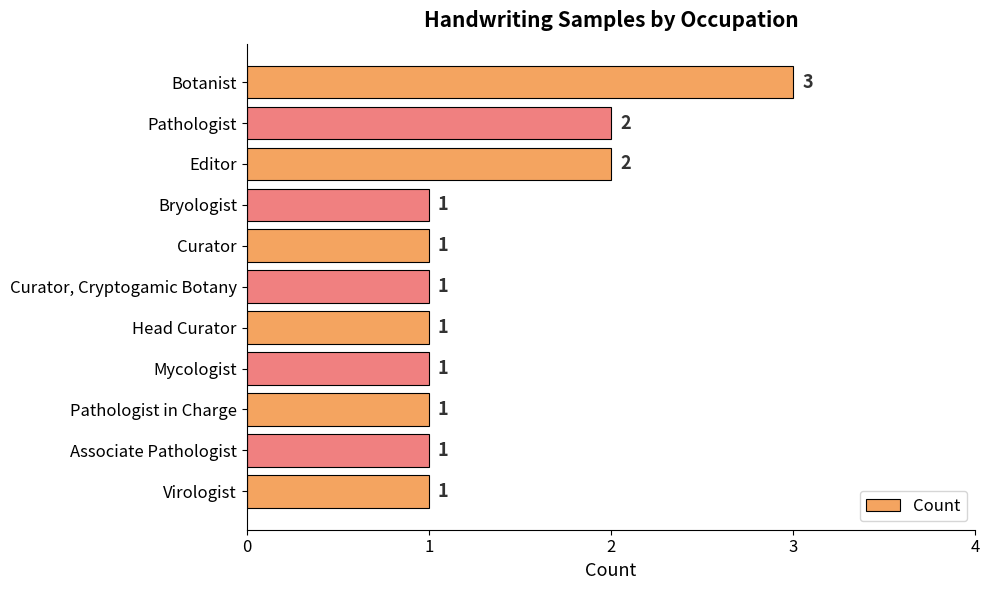

How many bars are there in total?

11